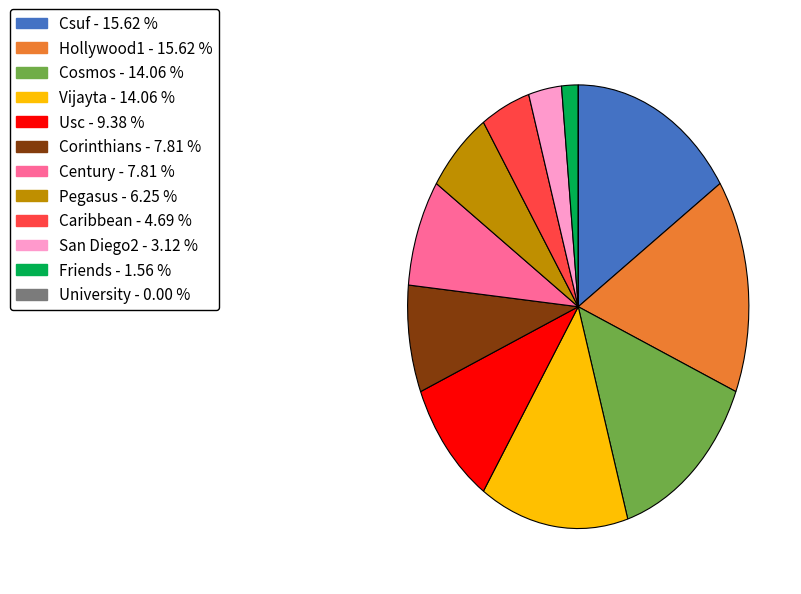

Does any single category account for the majority?

No